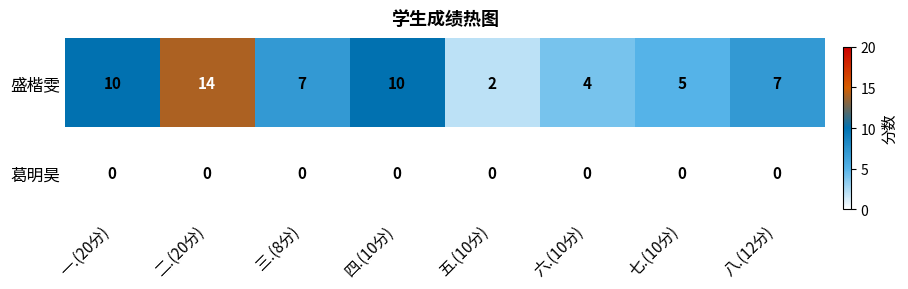

At which category is the sum across all series the highest?

二.(20分)